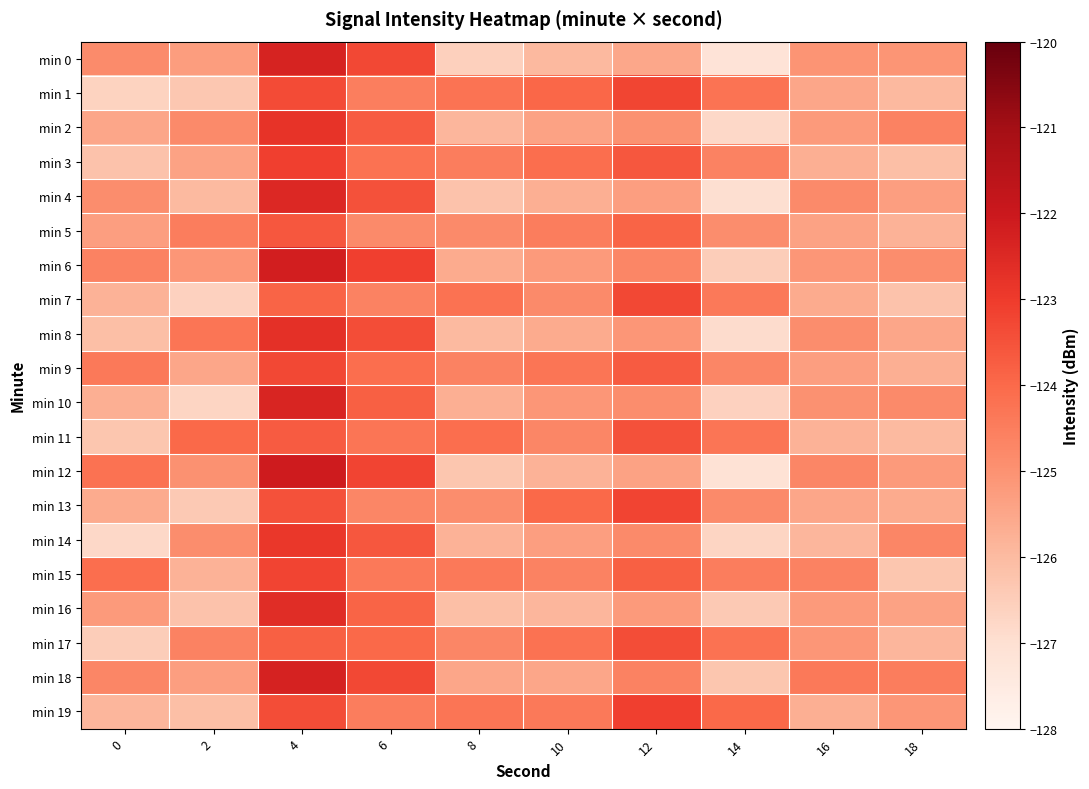

How many categories are shown in the chart?

10